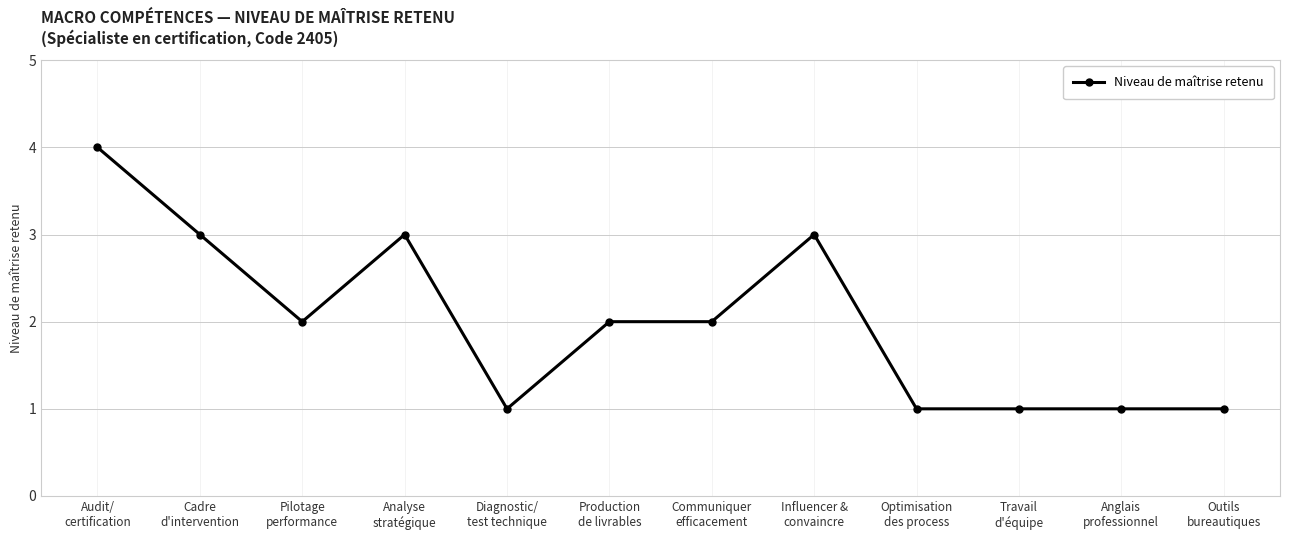

At which category does the chart reach its peak across all series?

Audit/
certification